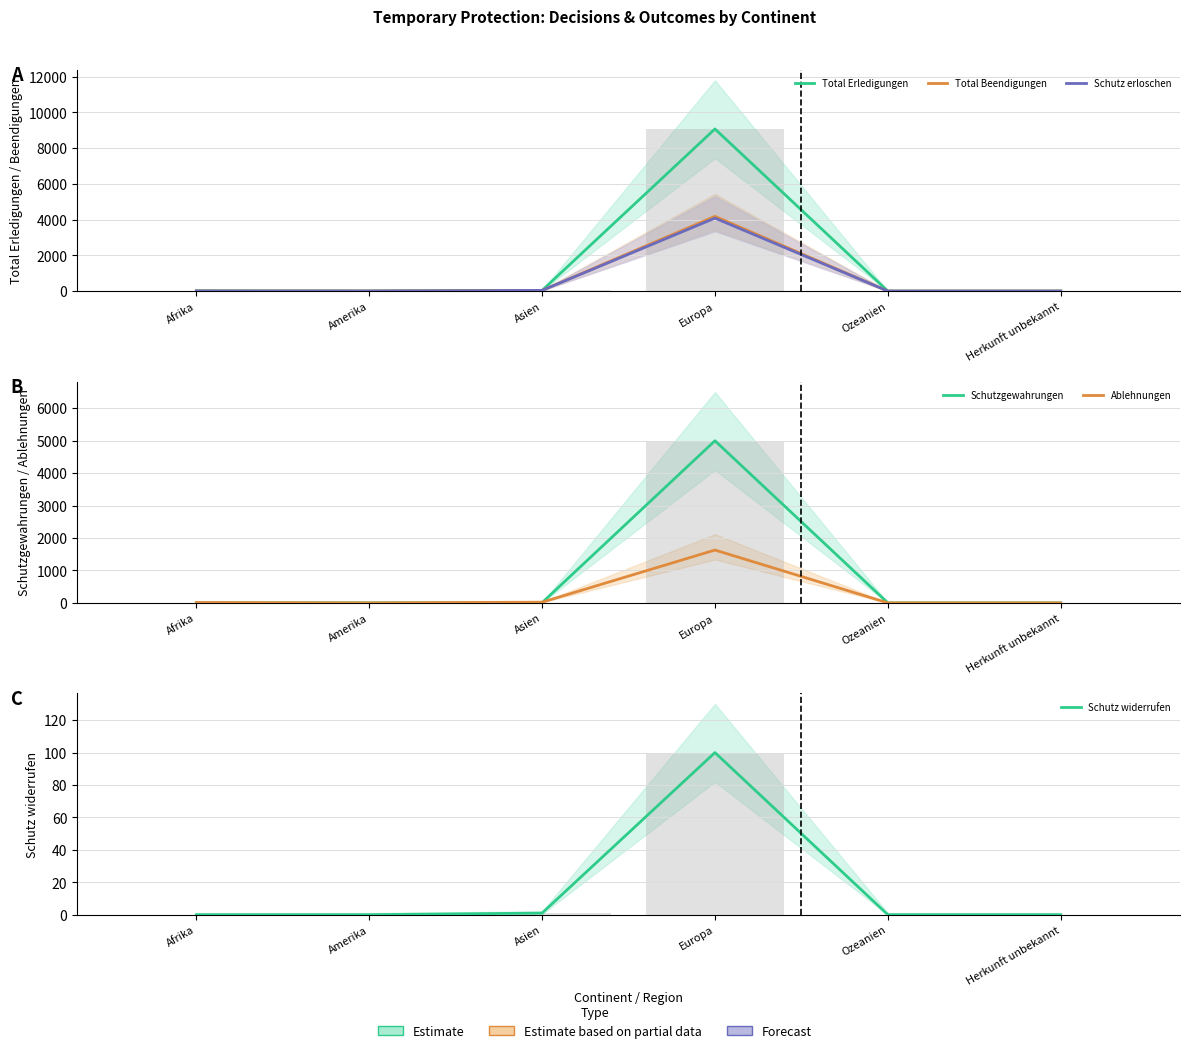

Is it true that Ablehnungen equals 5 at Asien?

False